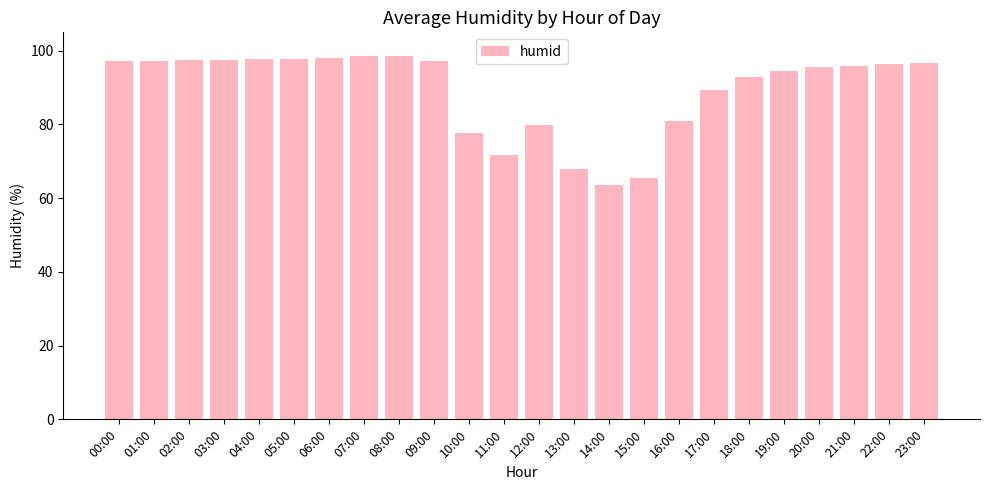

True or false: the data shows 46.3 at 10:00.

False